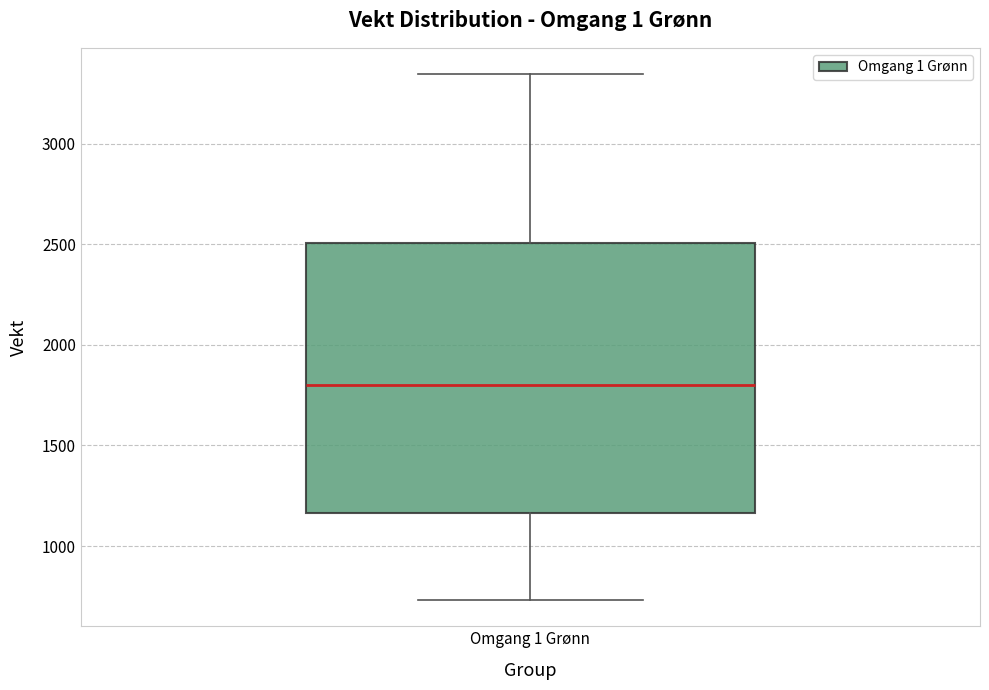

Transcribe this box plot: give where the median line is, the range the box spans, and where the two whiskers end, as read against the y-axis. The values are not printed on the chart, so give them approximately, as read against the axis.

median 1800, box 1150 to 2500, whiskers 750 to 3350